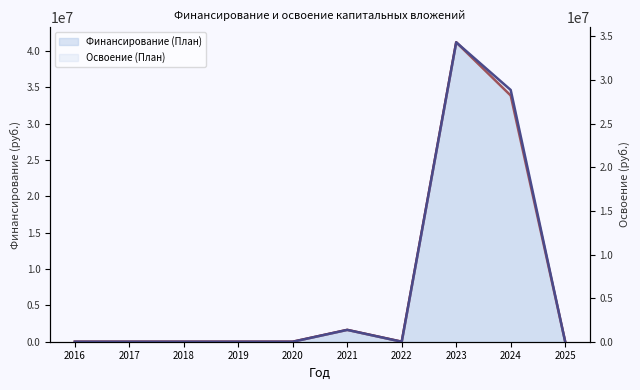

The Освоение (План) series shows 1357633 at 2021. True or false?

True